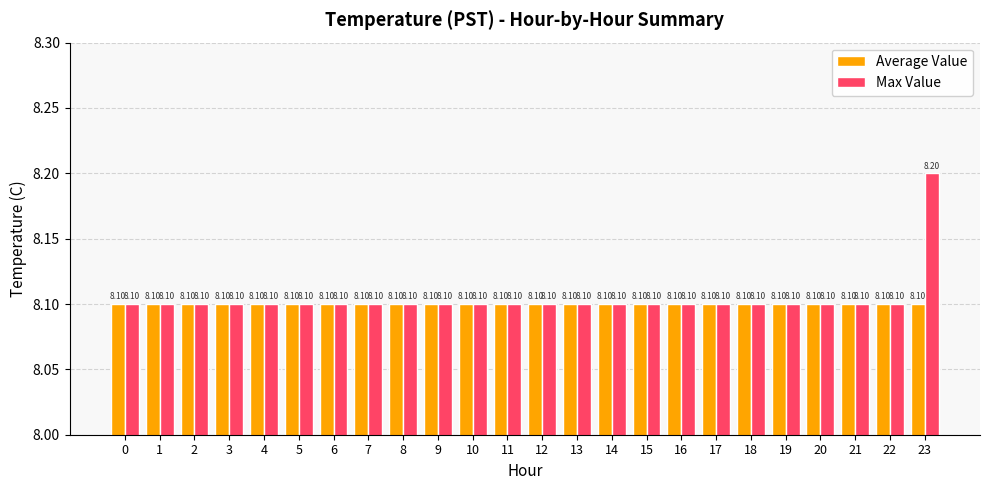

Which series has the largest range (max minus min)?

Max Value